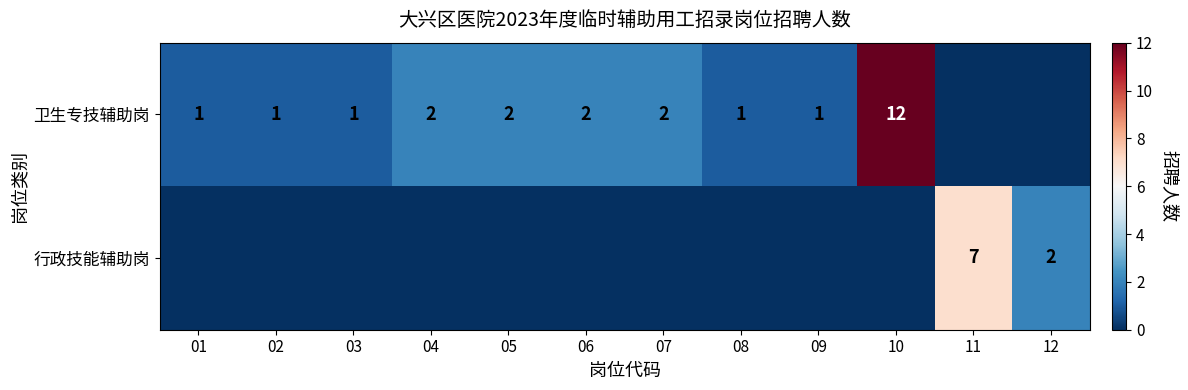

Count the number of data series in this chart.

2